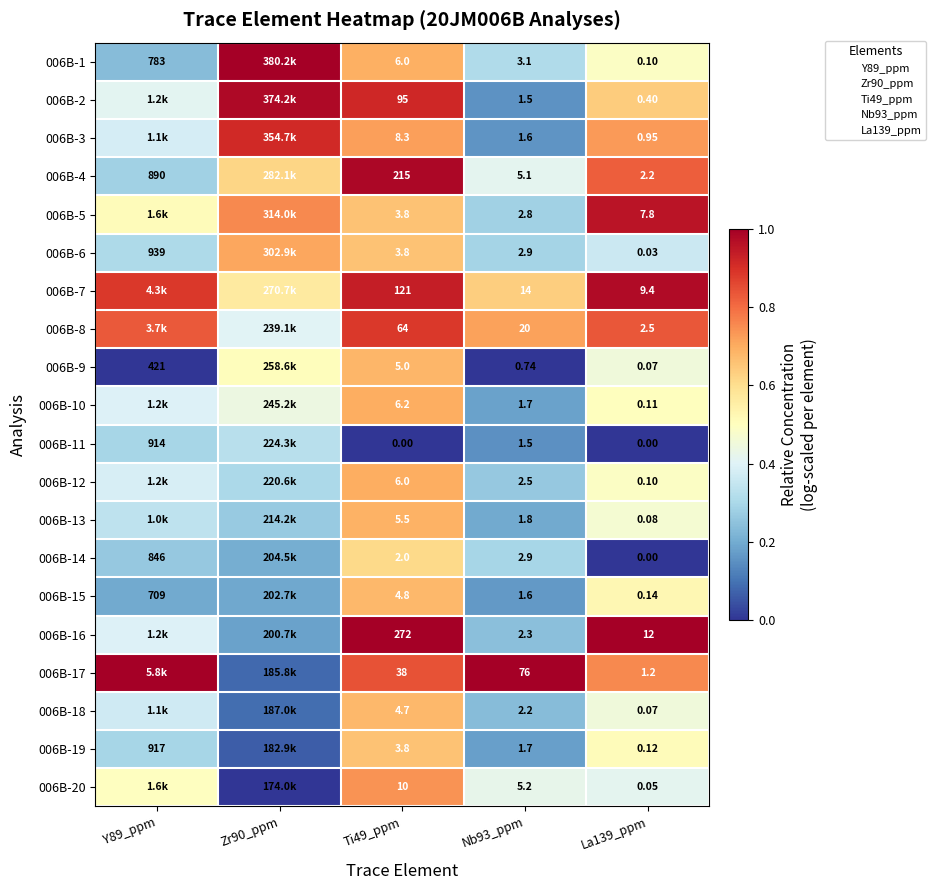

Which has a higher value, Zr90_ppm or Ti49_ppm?

Zr90_ppm